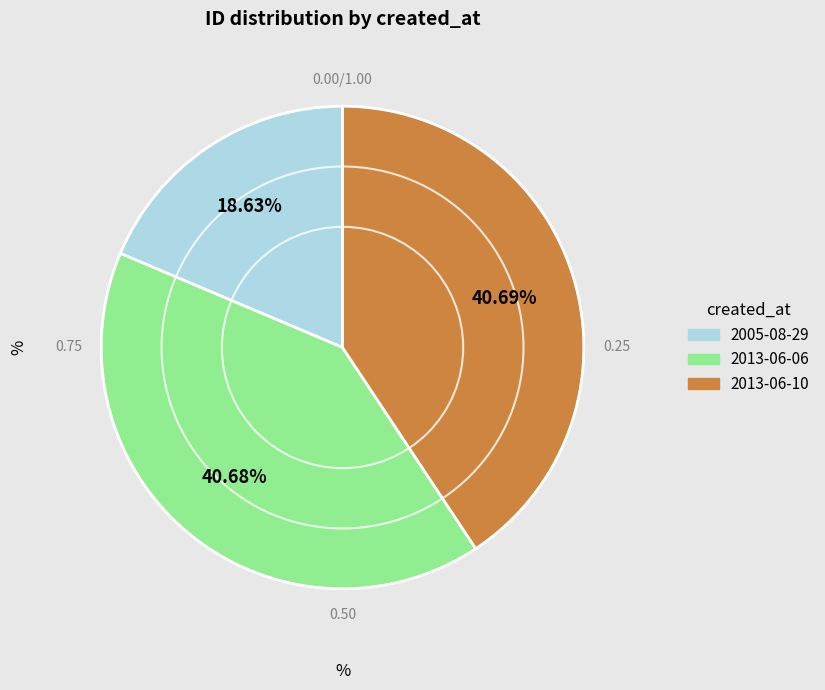

True or false: 2013-06-10 accounts for 47% of the total.

False